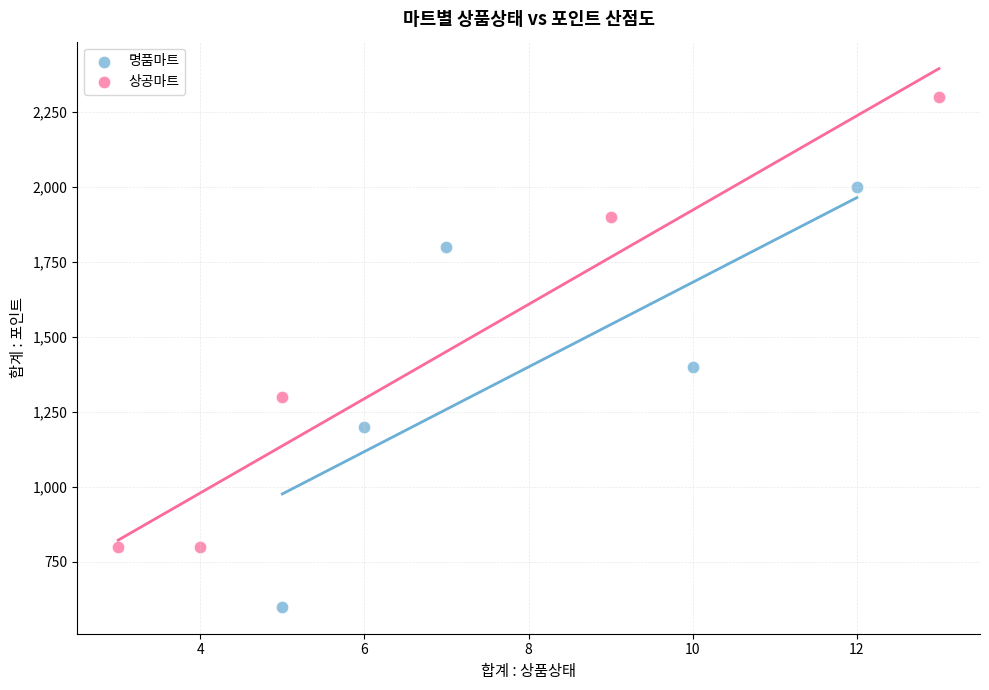

Which series has the largest Y range (max minus min)?

상공마트